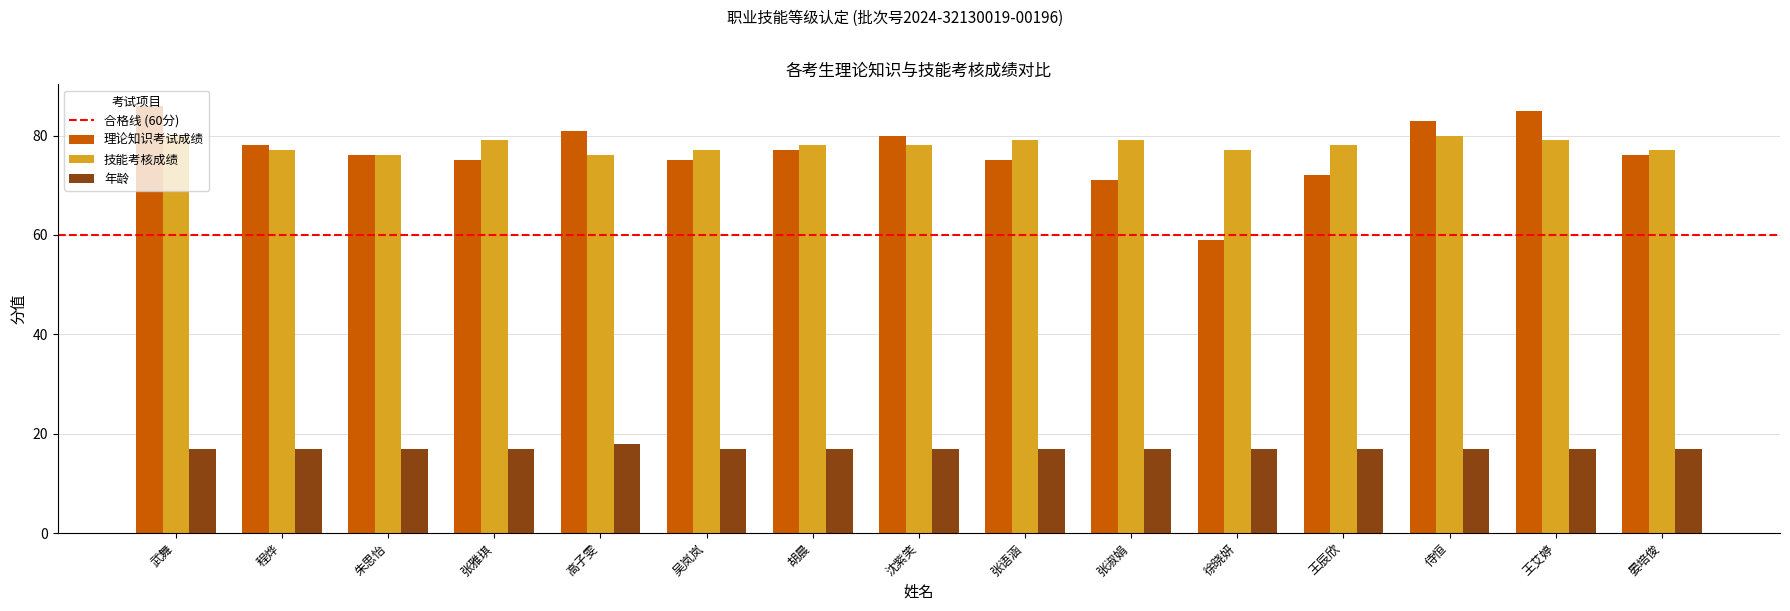

Which series has the largest range (max minus min)?

理论知识考试成绩